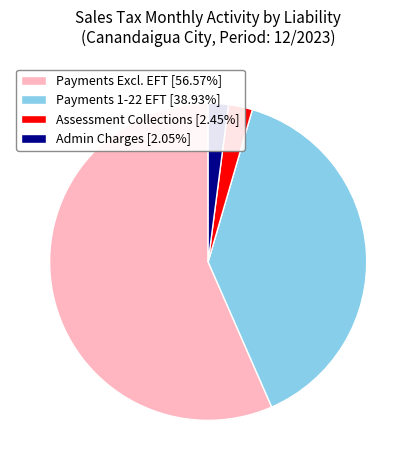

Is the sum of Admin Charges [2.05%] and Assessment Collections [2.45%] greater than half?

No